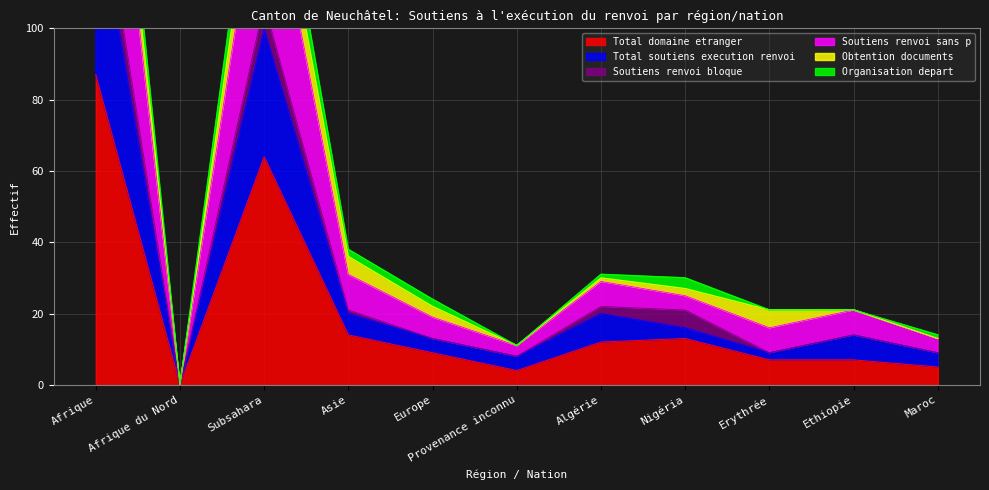

Is it true that Total domaine etranger equals 19 at Algérie?

False